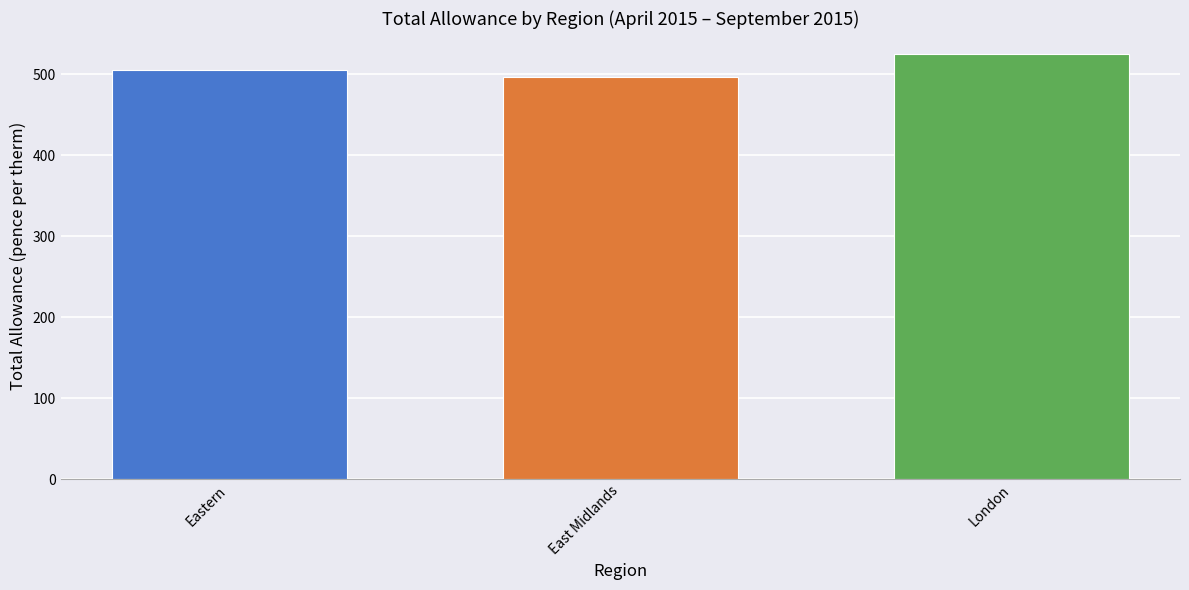

Reading left to right, transcribe all the data shown in this chart.

Eastern=505.3	East Midlands=496.4	London=524.8